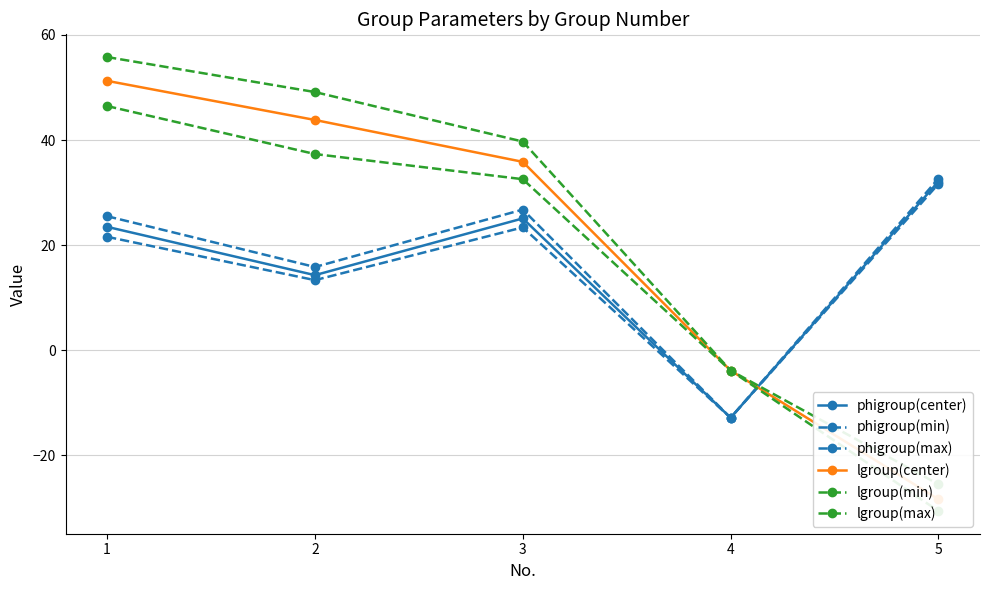

Which series has the largest total across all categories?

lgroup(max)